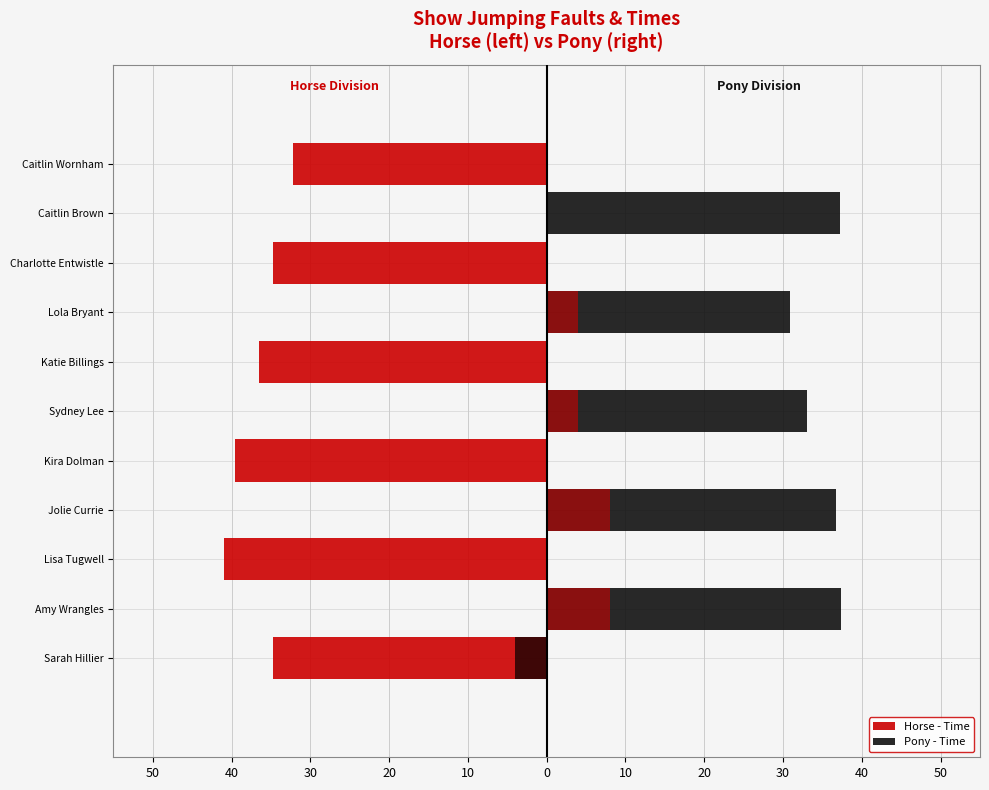

The value of Pony - Time at Caitlin Brown is 65.0. True or false?

False